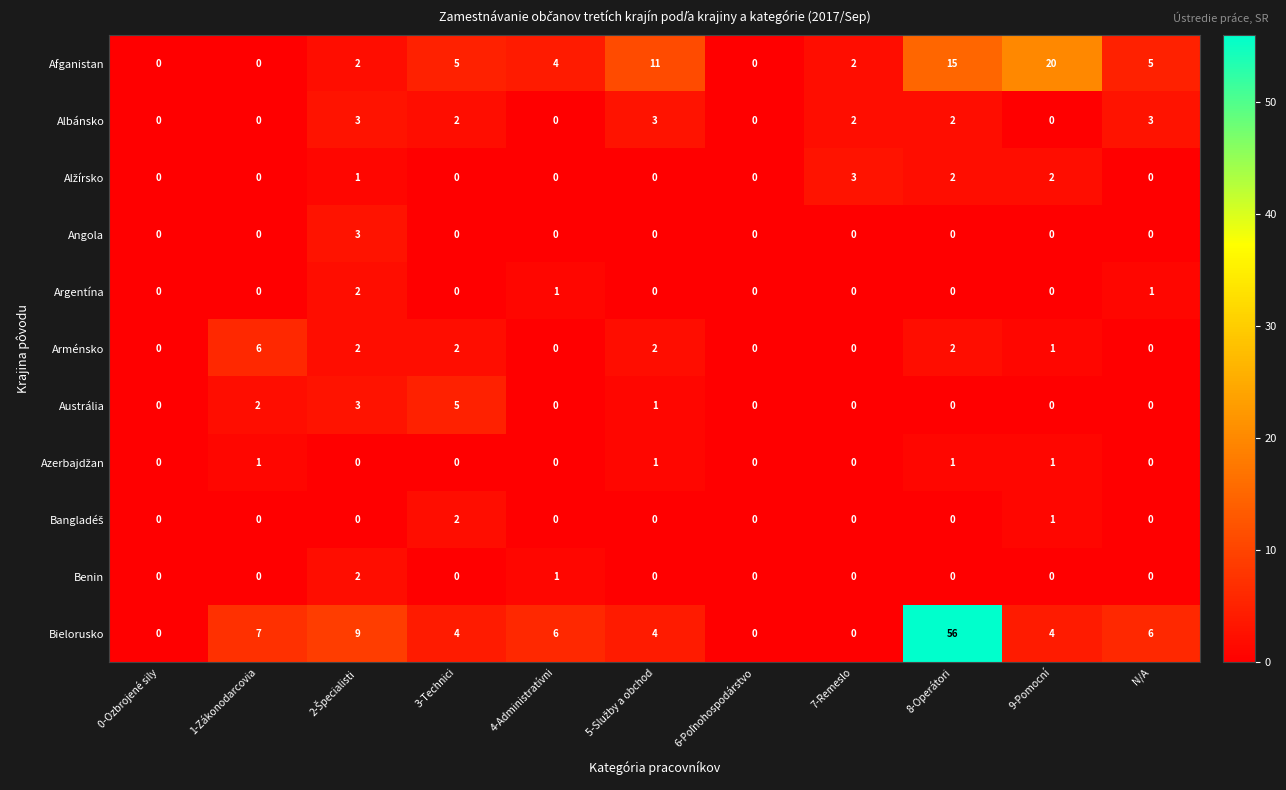

What is the spread (max minus min) of values at 9-Pomocní?

20